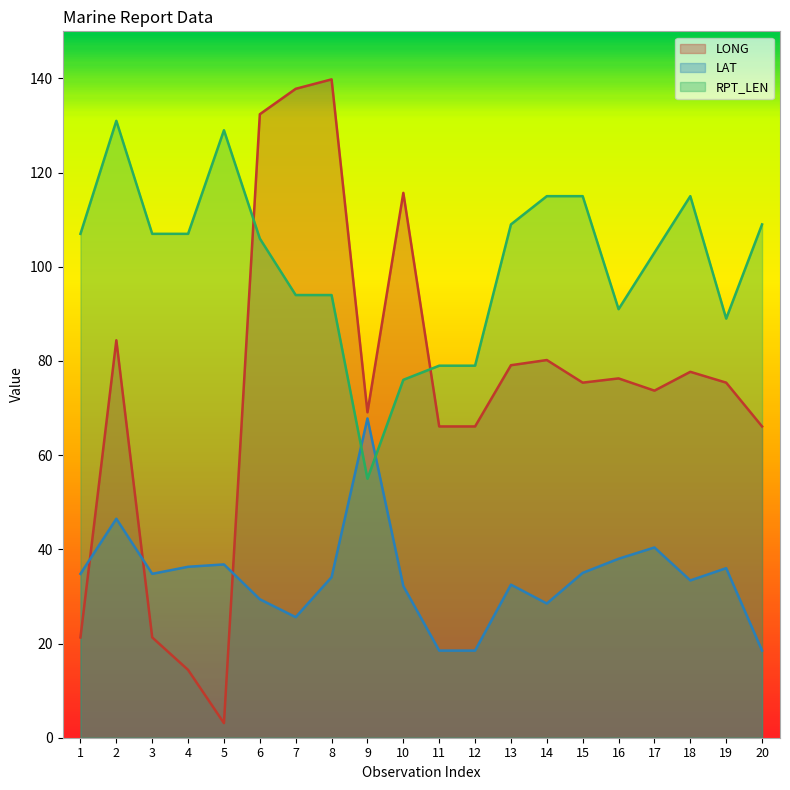

At how many categories does at least one series exceed 113?

9